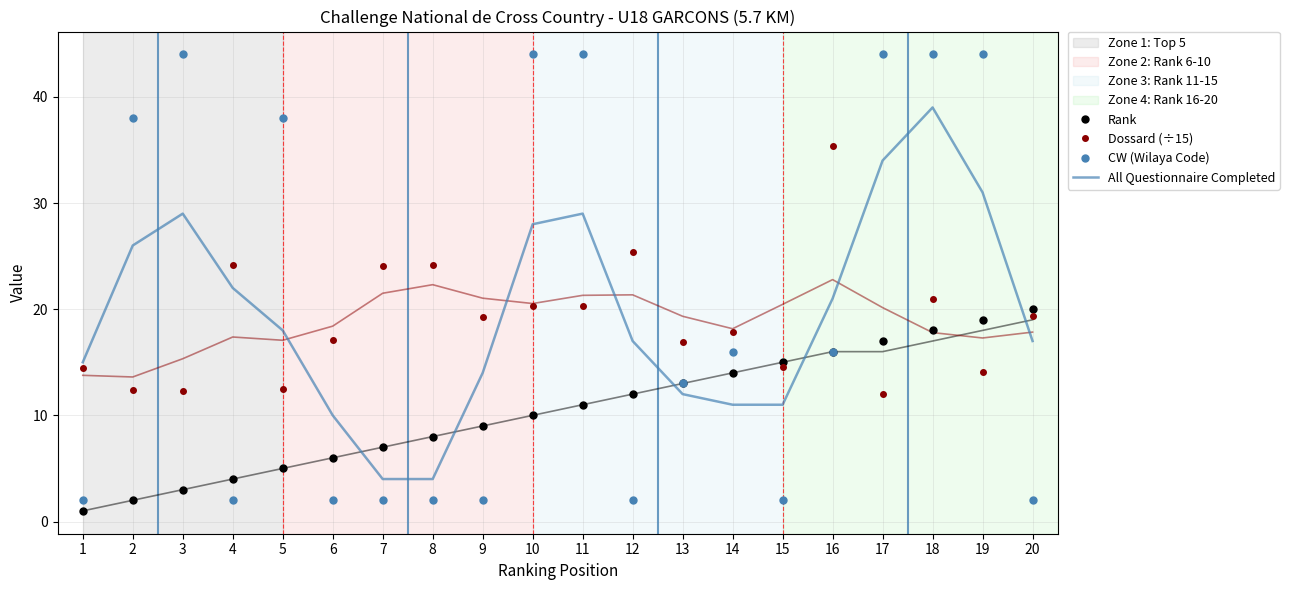

What is the value of the CW (Wilaya Code) point at the 4th from the left?

2.0